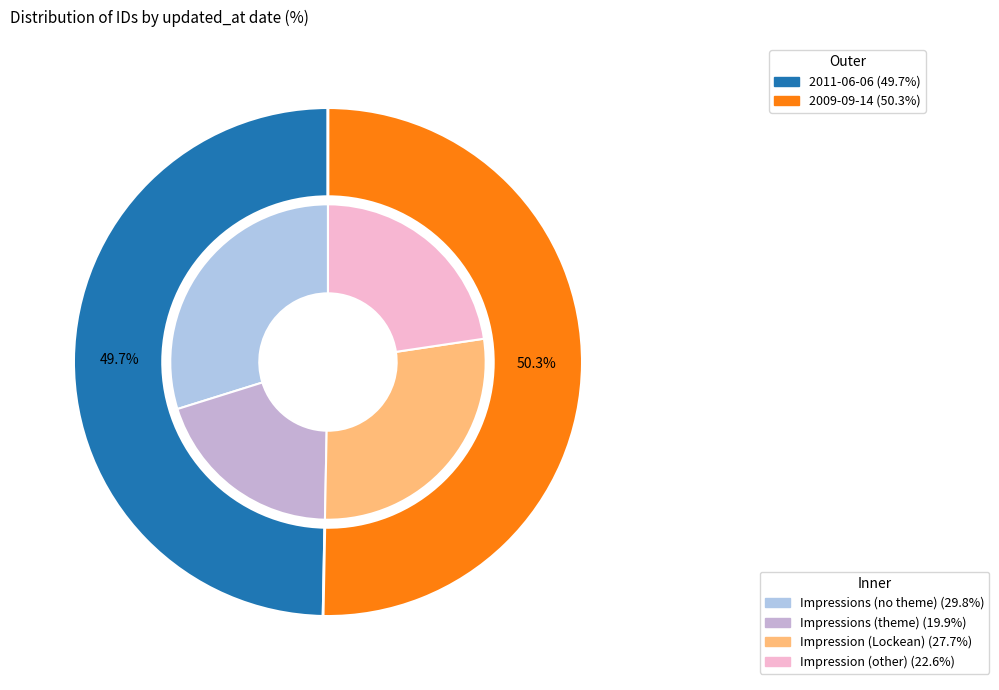

Which category has the smallest portion of the pie?

2011-06-06